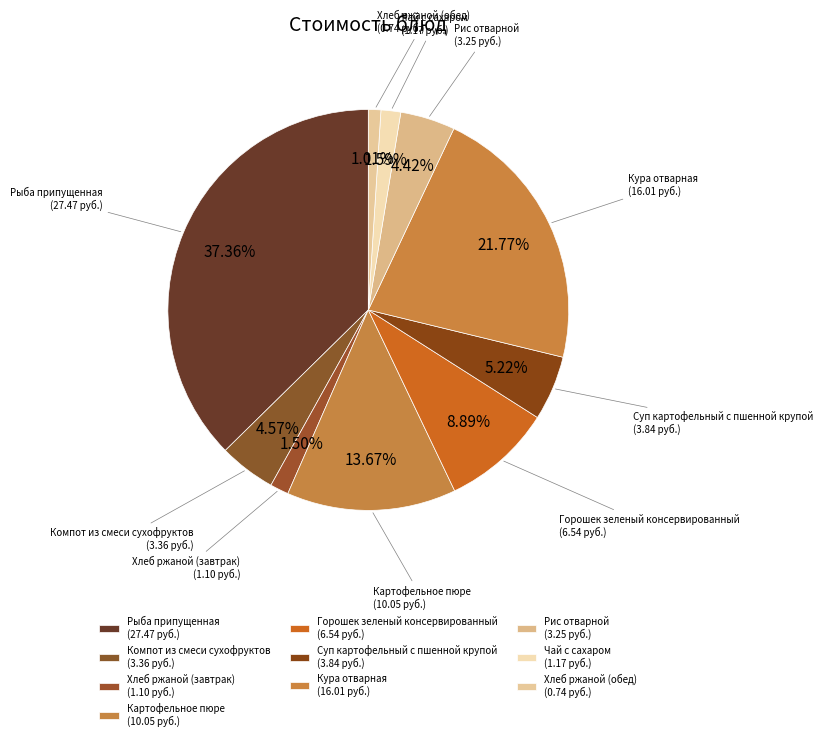

To the nearest percent, what is the average slice percentage?

10%